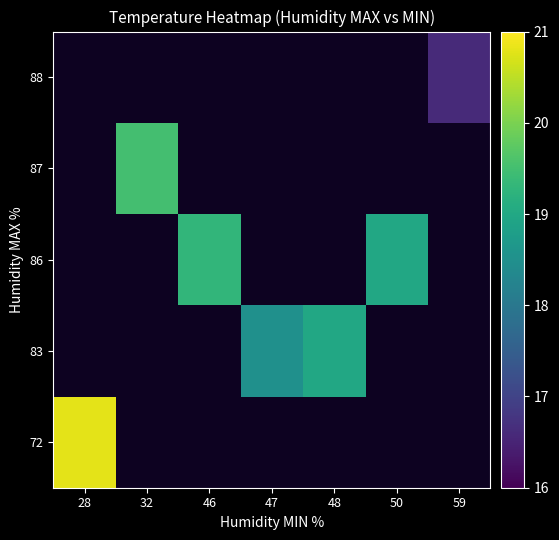

Which series has the largest total across all categories?

86